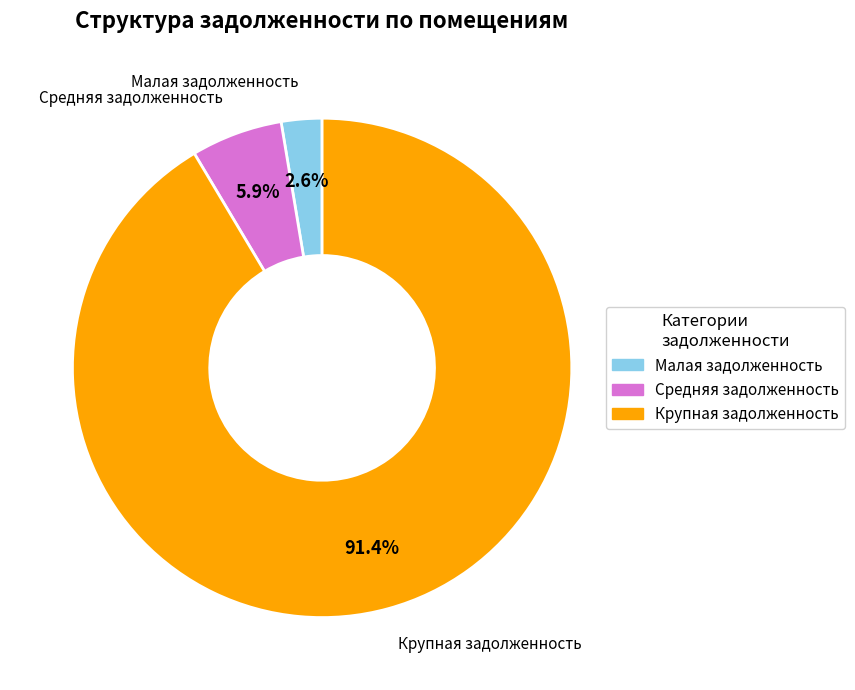

Is there a majority slice in this chart?

Yes